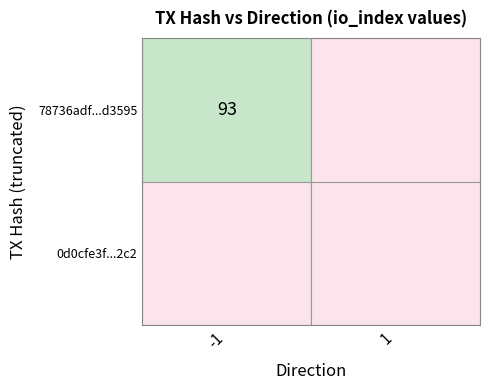

Which label corresponds to the largest value in the chart?

-1